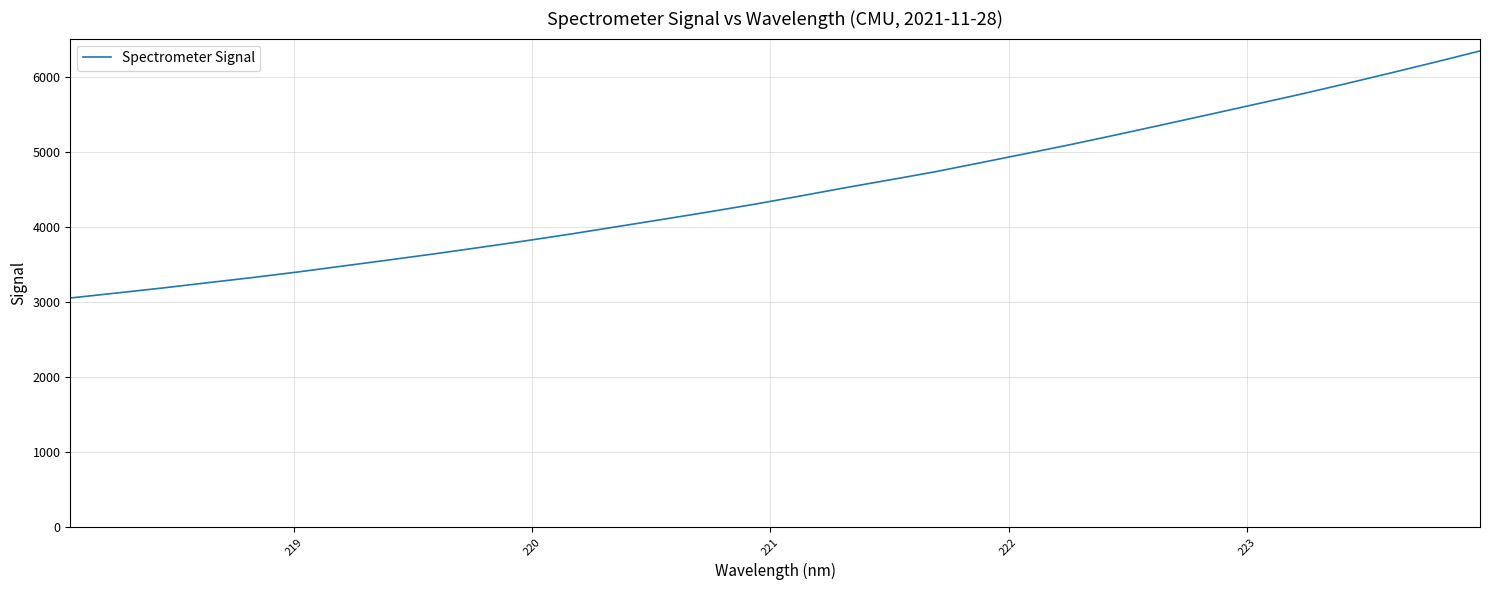

What is the difference between the maximum and minimum values?

3290.7